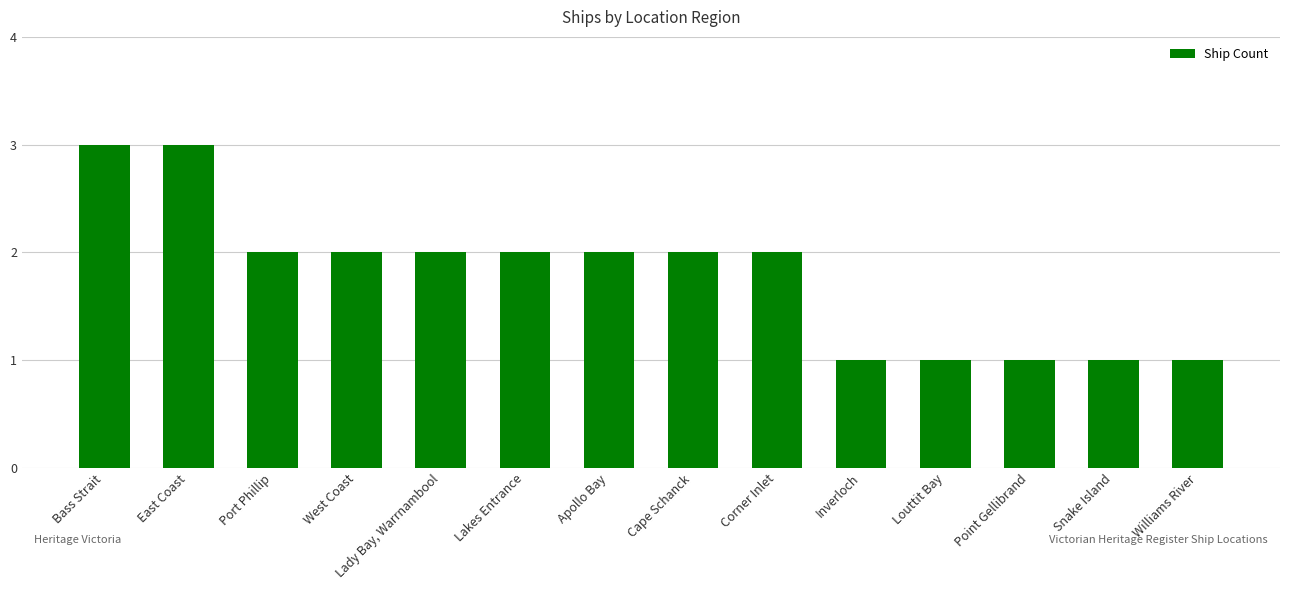

Reading left to right, extract all data points from this chart.

Bass Strait=3	East Coast=3	Port Phillip=2	West Coast=2	Lady Bay, Warrnambool=2	Lakes Entrance=2	Apollo Bay=2	Cape Schanck=2	Corner Inlet=2	Inverloch=1	Louttit Bay=1	Point Gellibrand=1	Snake Island=1	Williams River=1